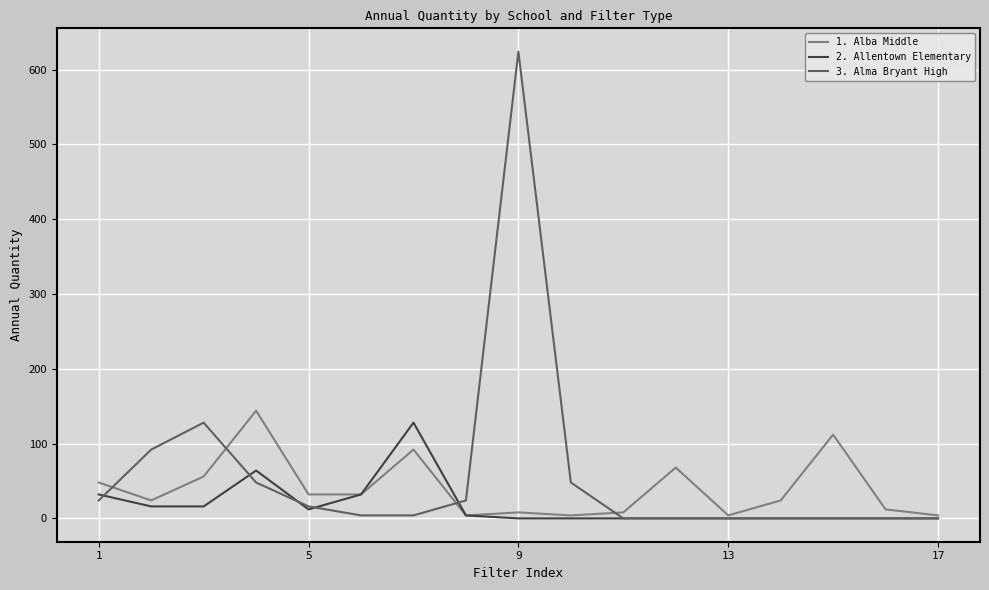

What is the greatest value displayed?

624